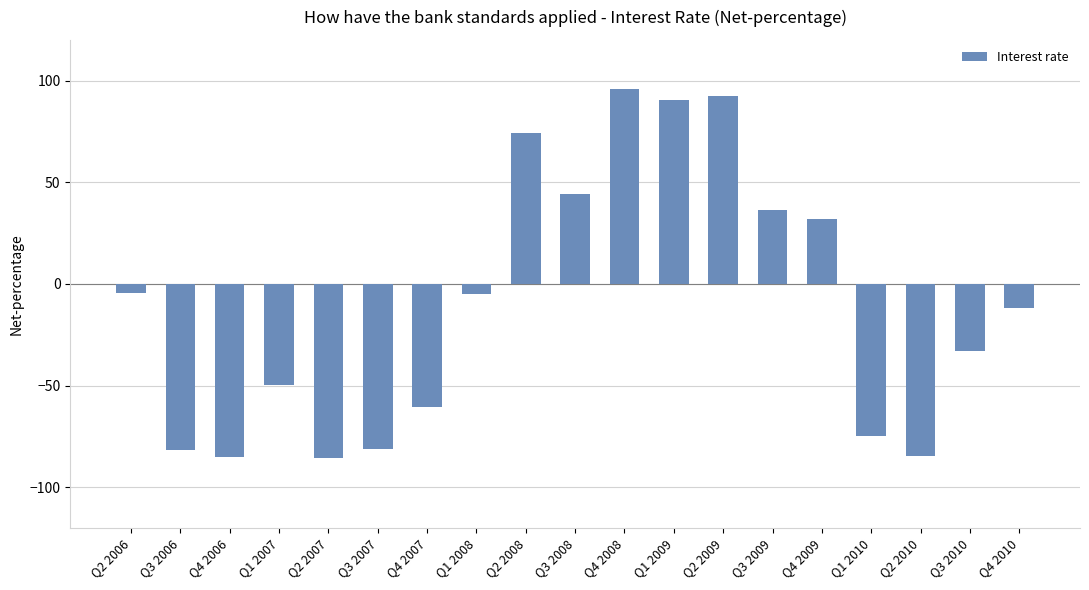

Where does the data first go above -12?

Q2 2006